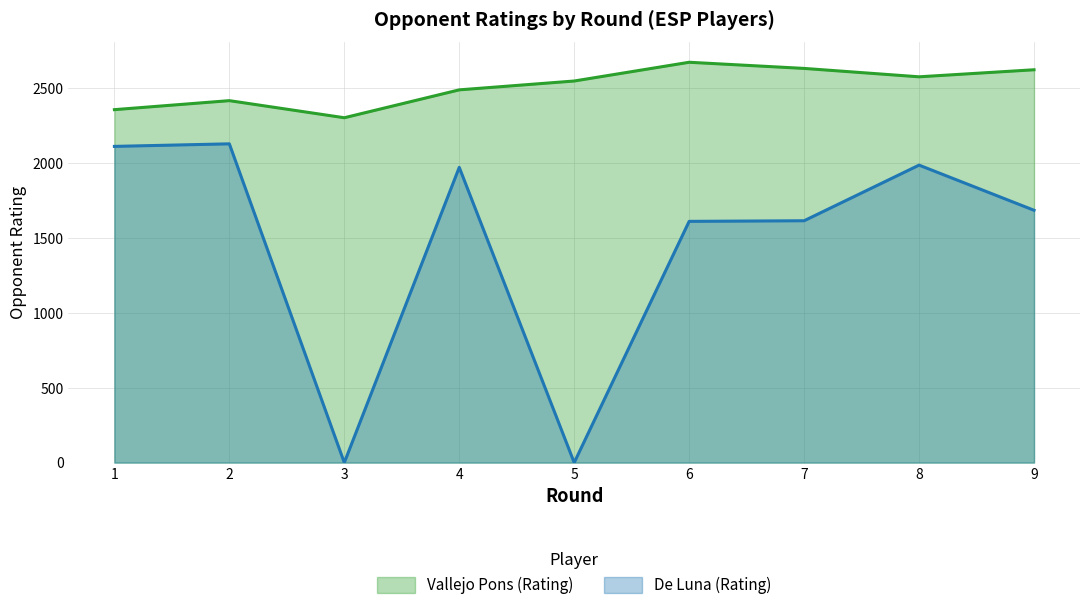

True or false: De Luna (Rating) and Vallejo Pons (Rating) intersect in this chart.

False